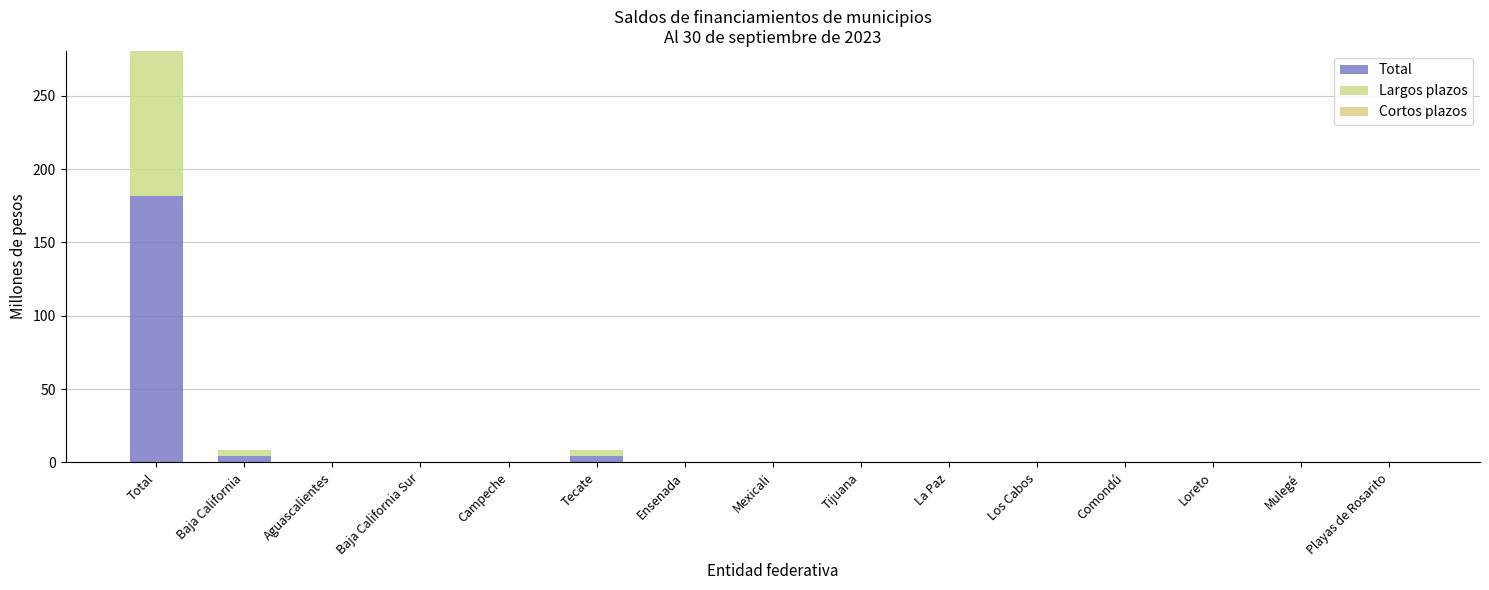

How many distinct data groups are displayed?

2